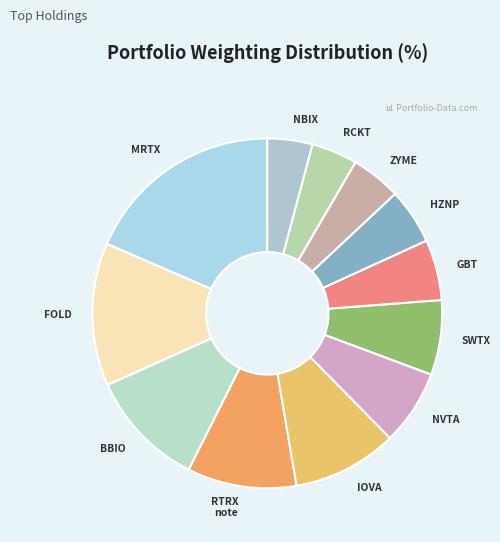

Approximately how many times larger is the value at GBT compared to MRTX?

0.3